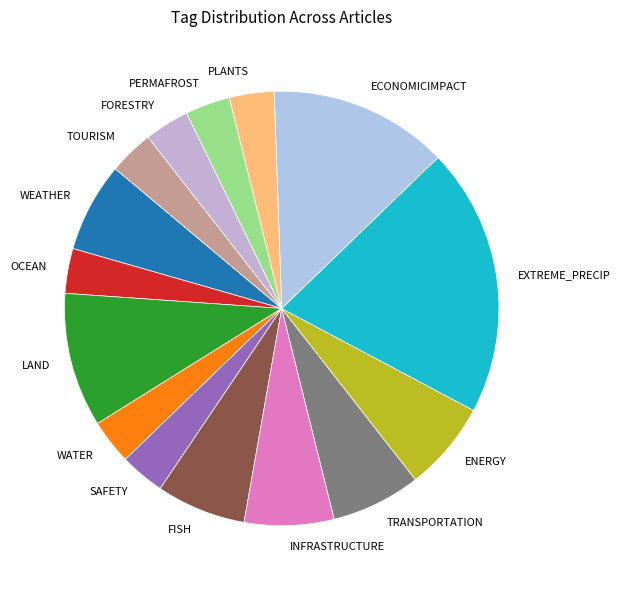

Is it true that TRANSPORTATION is 21% of the pie?

False